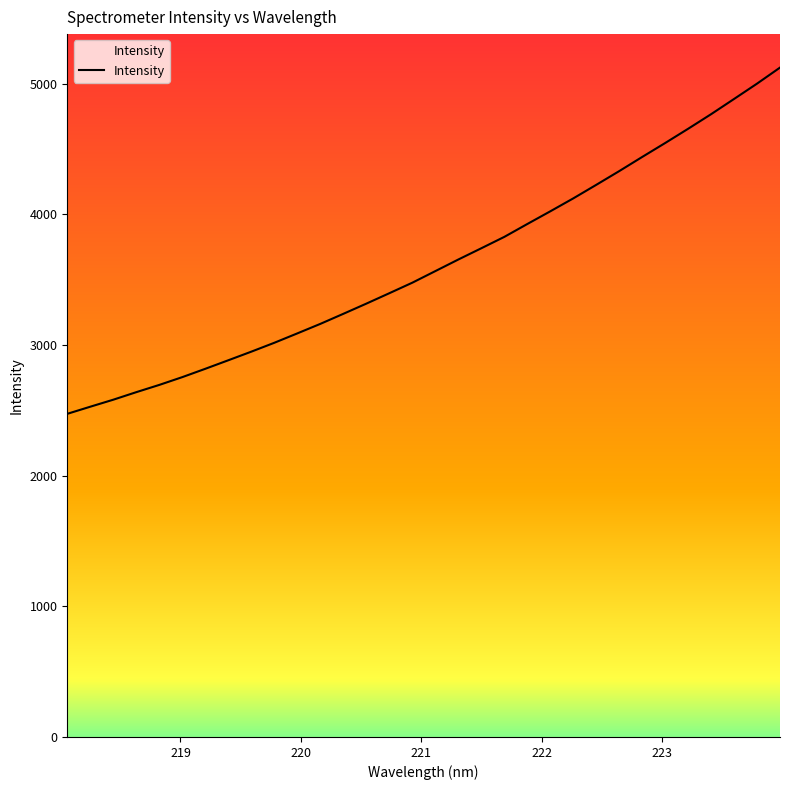

What is the difference between the maximum and minimum values?

2649.7